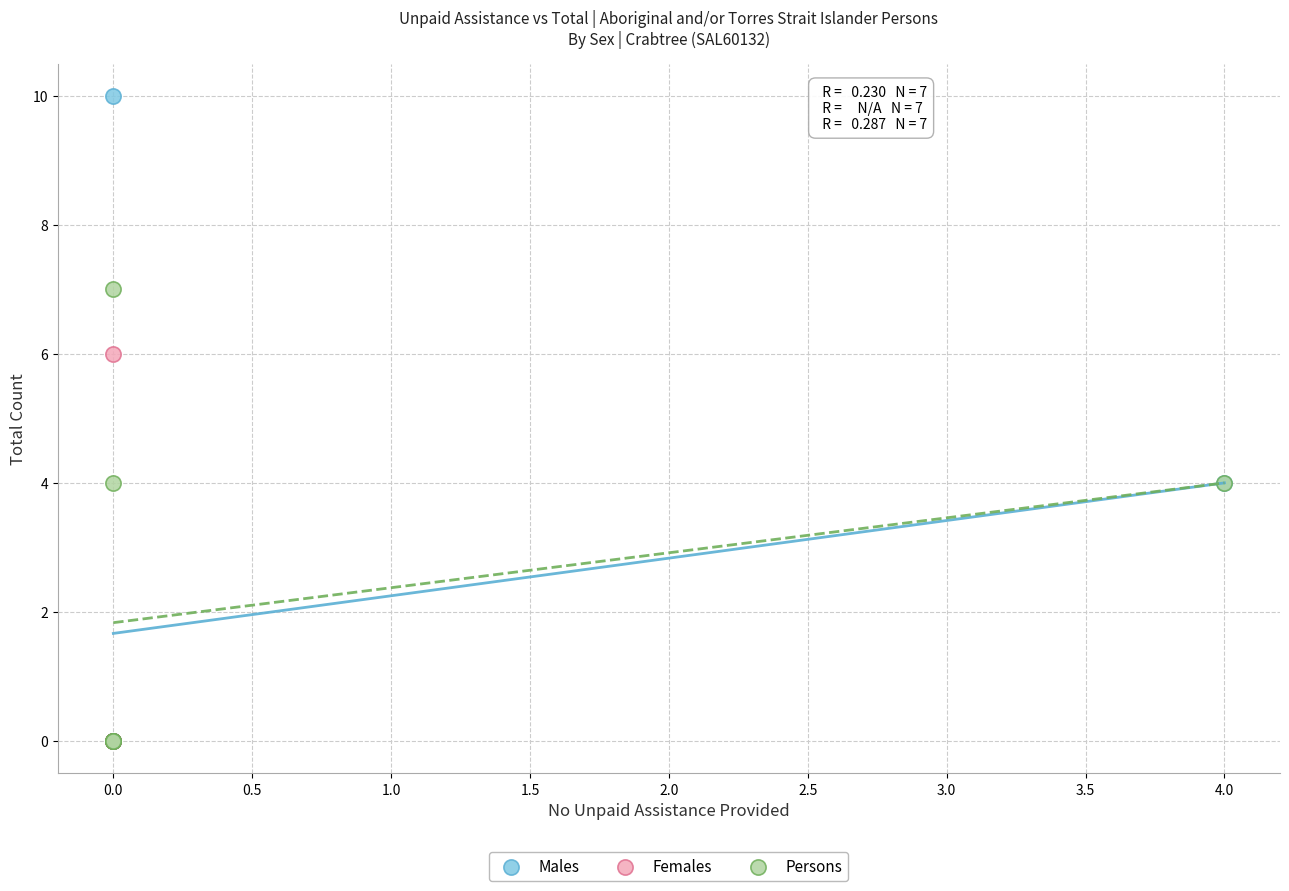

Which series contains the highest Y value?

Males